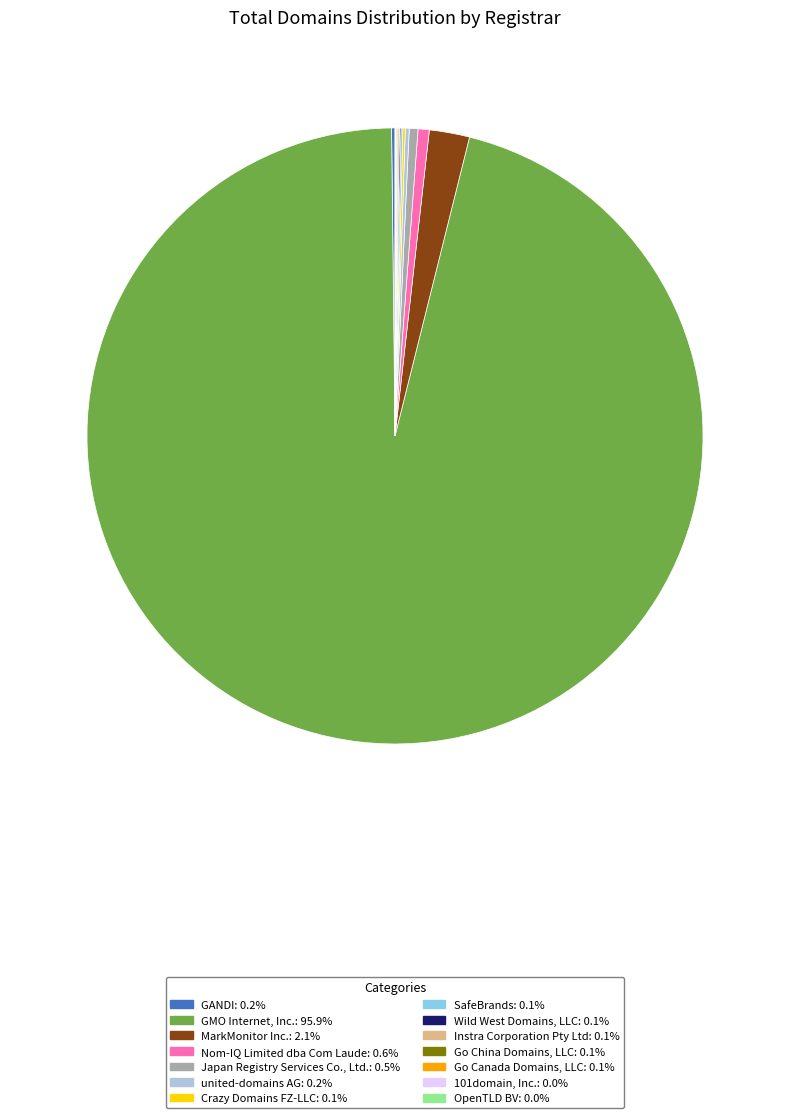

Between GMO Internet, Inc. and Japan Registry Services Co., Ltd., which is larger?

GMO Internet, Inc.